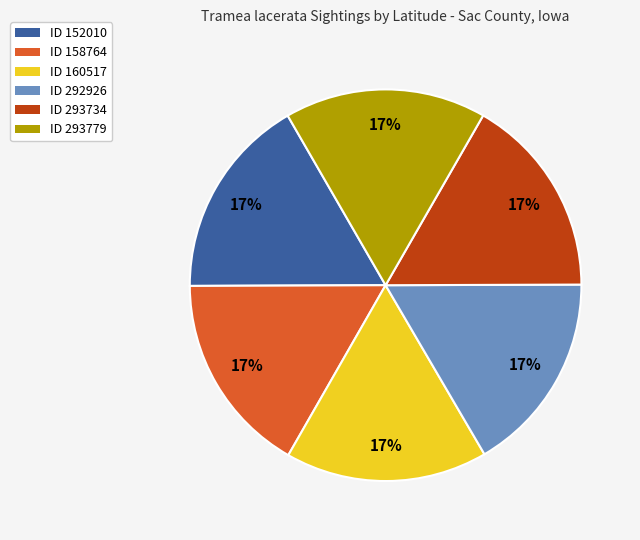

True or false: ID 292926 accounts for 26% of the total.

False